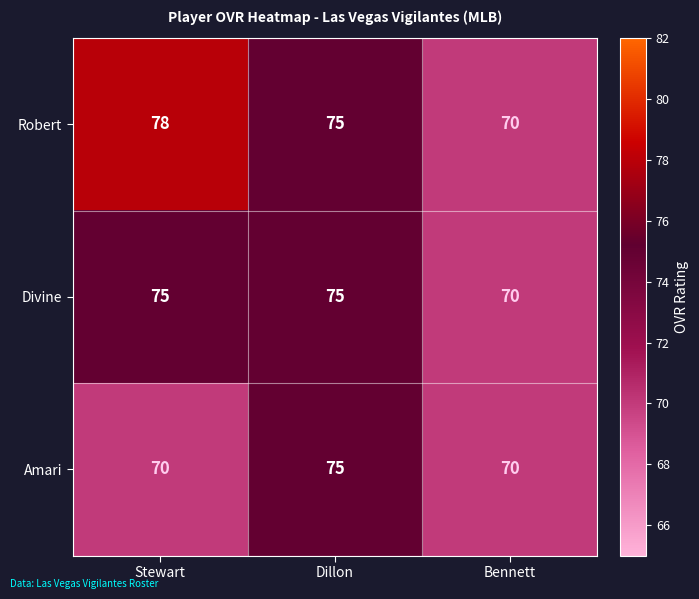

Which category has the highest value across all series?

Stewart